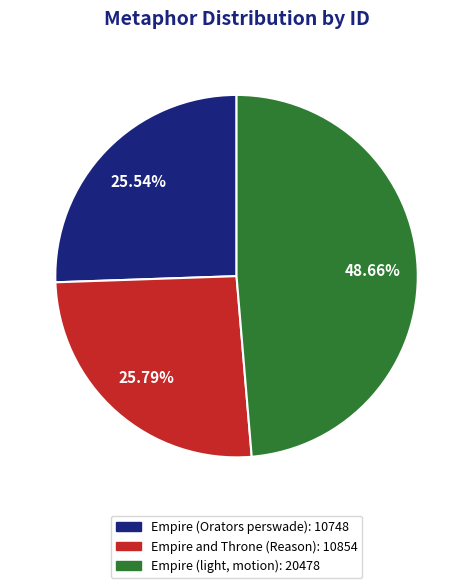

Combined, what portion of the pie is Empire (Orators perswade) and Empire (light, motion)?

74.2%